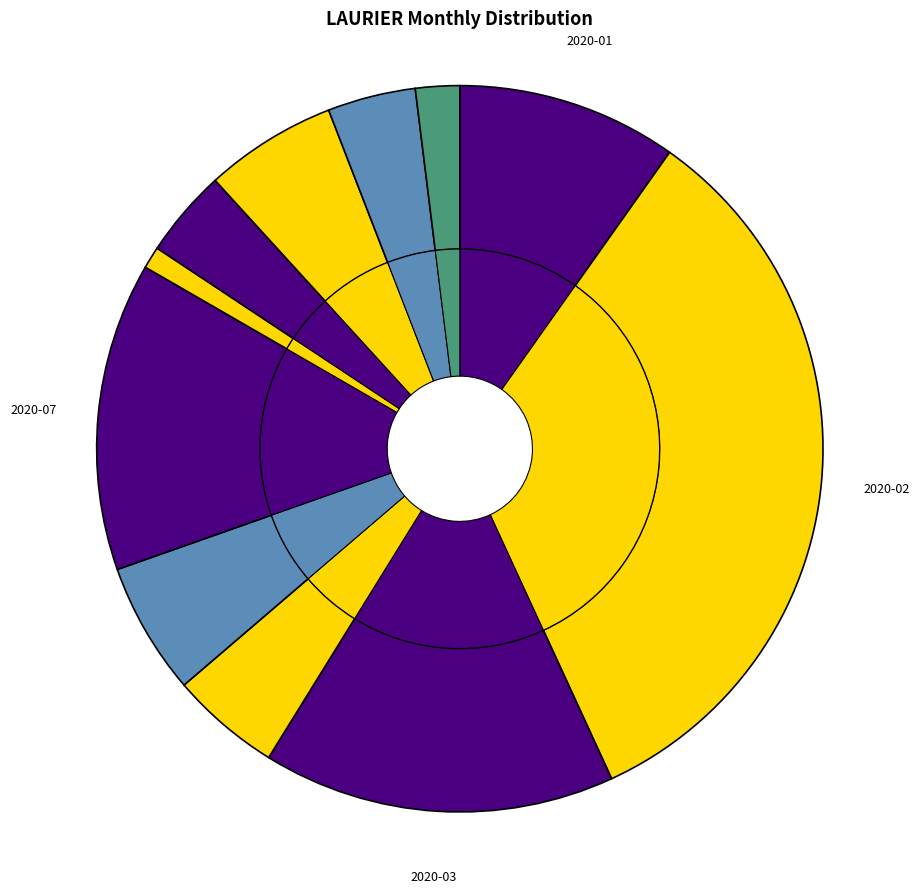

Does any single category account for the majority?

No